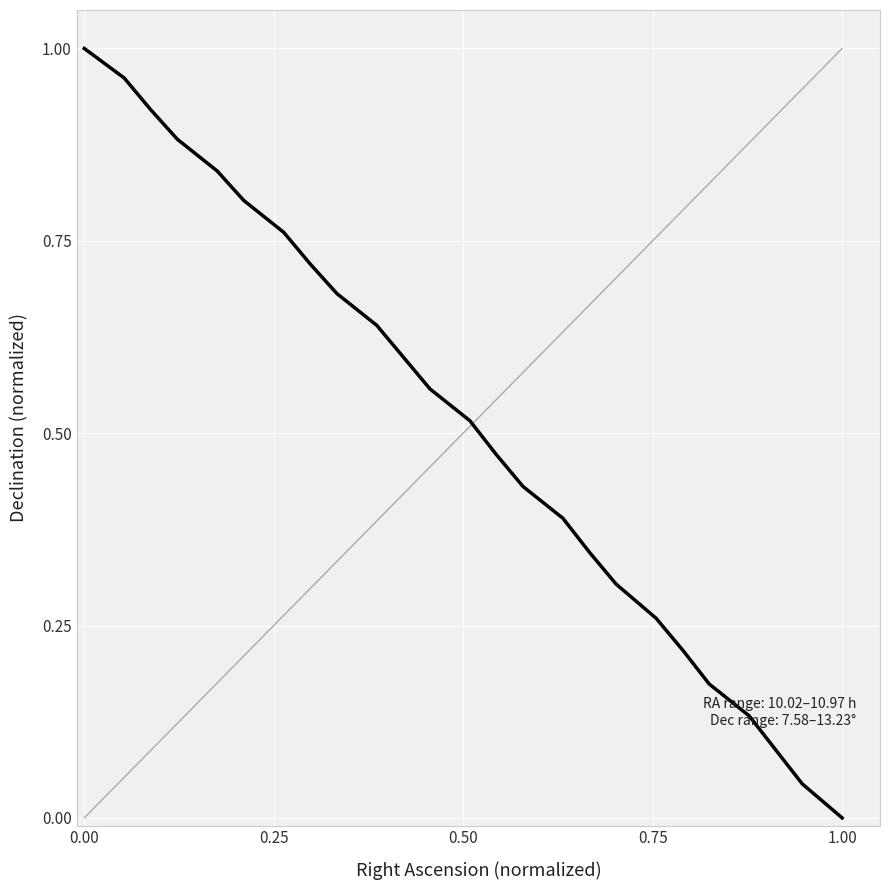

At which category does the chart reach its minimum across all series?

1.00